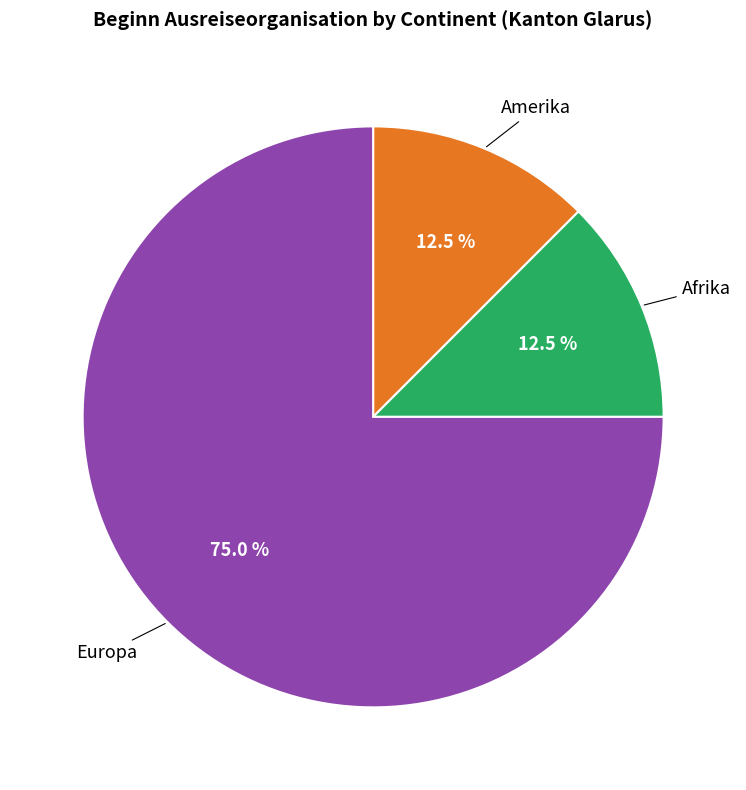

How many segments does this pie chart have?

3